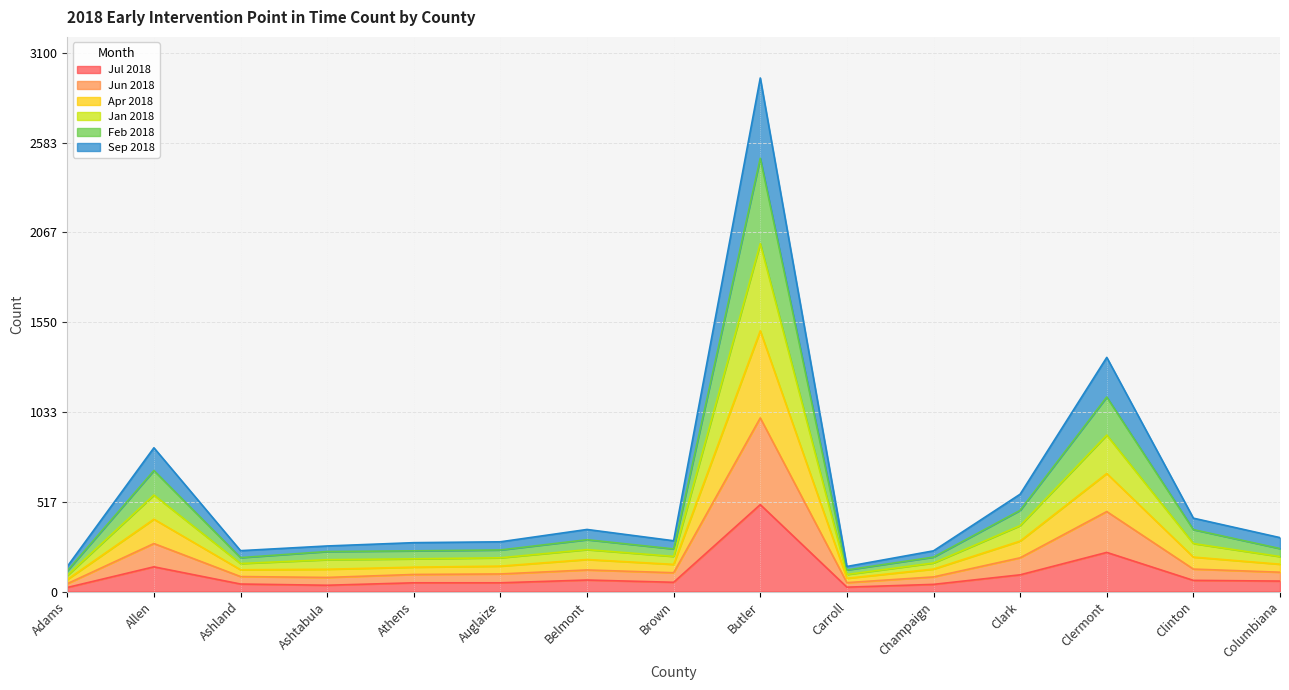

At which label does Jul 2018 reach its peak?

Butler